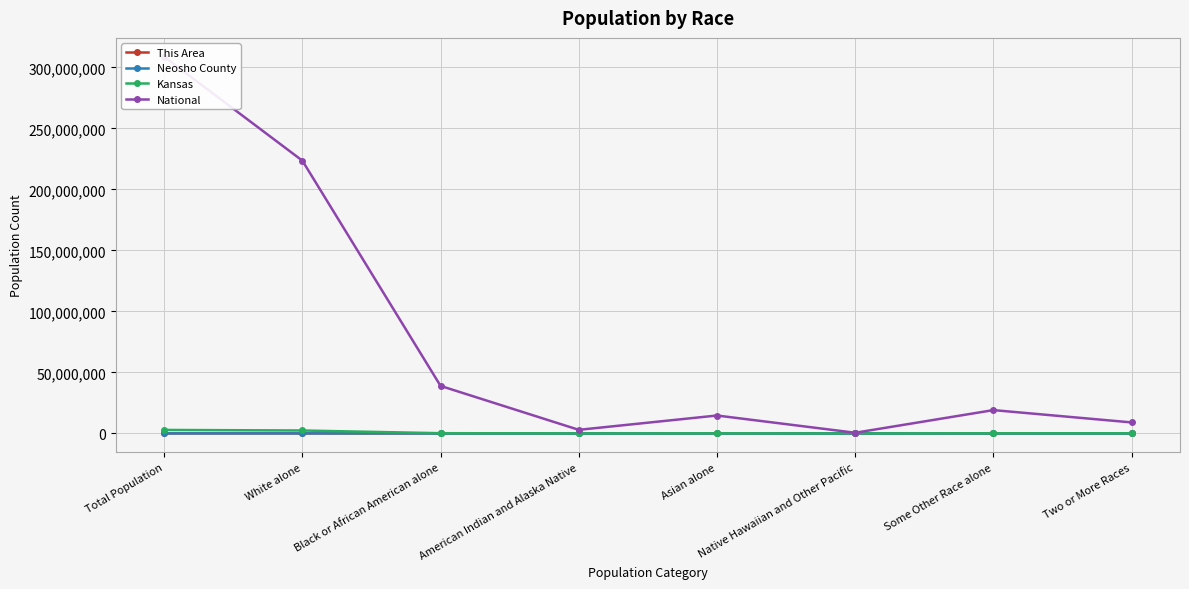

Count the number of data series in this chart.

4